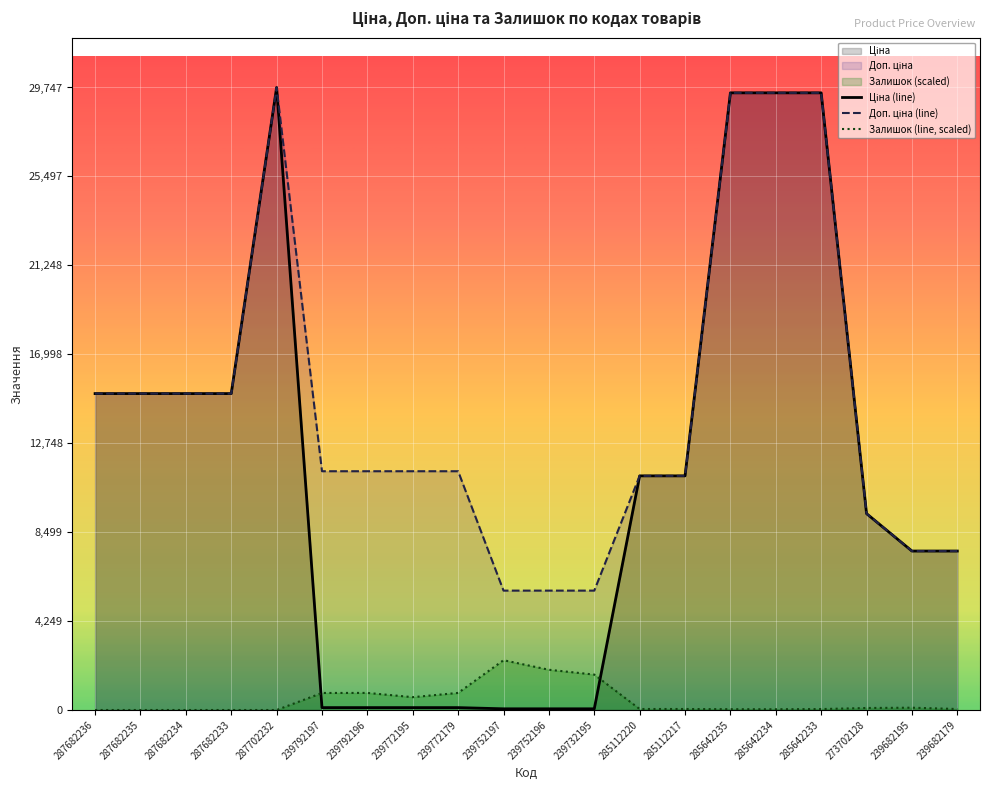

True or false: Залишок has a value of -1309.8 at 287682233.

False